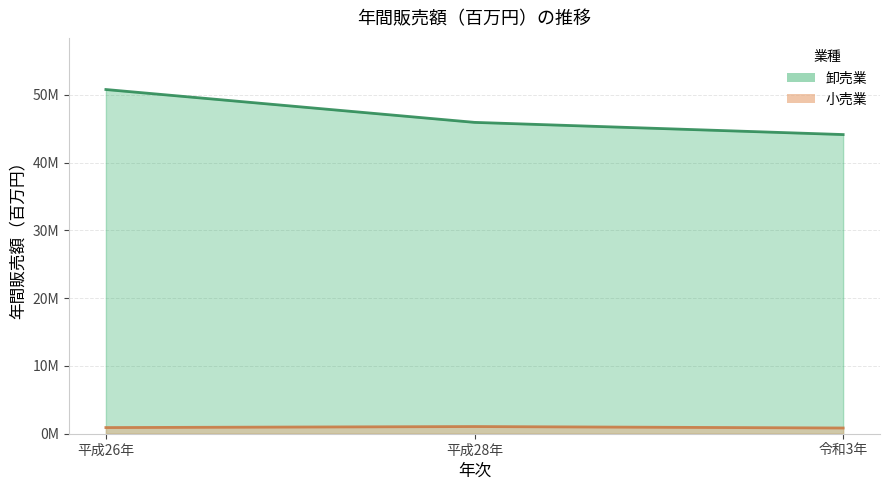

The value of 卸売業 at 令和3年 is 44149575. True or false?

True